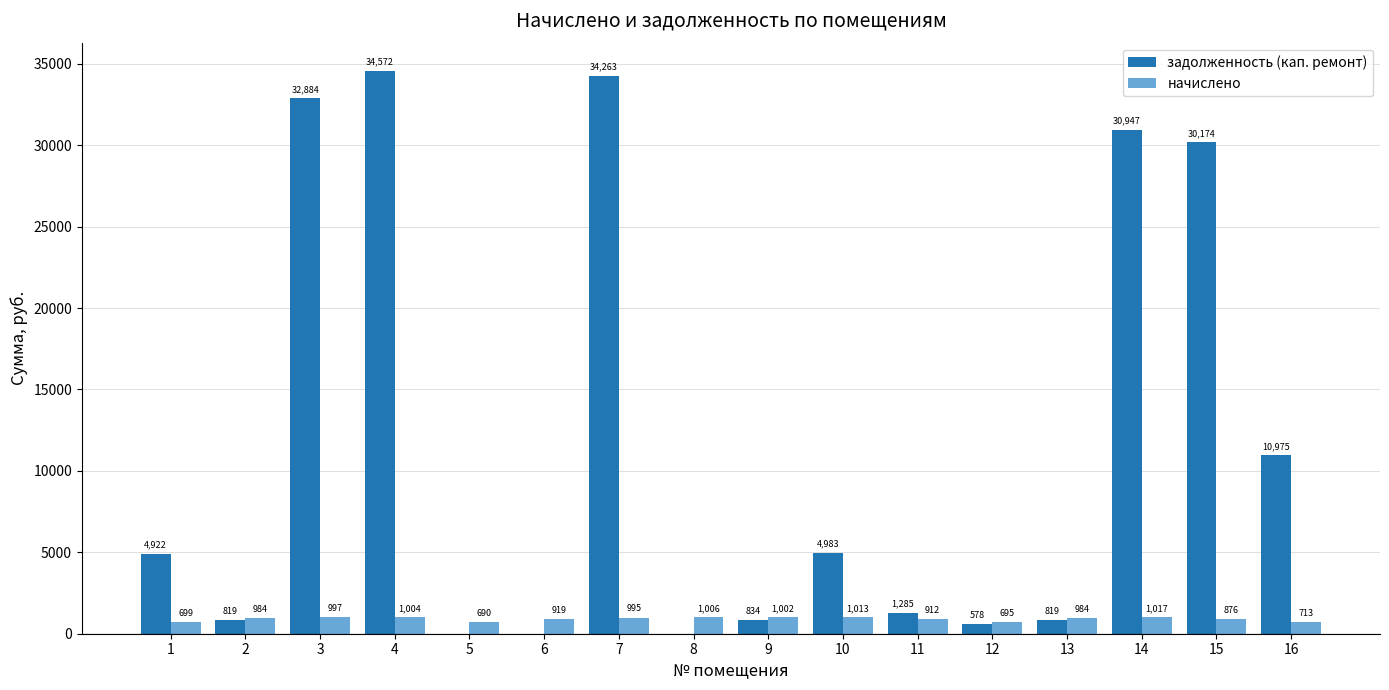

Which label corresponds to the largest value in the chart?

4